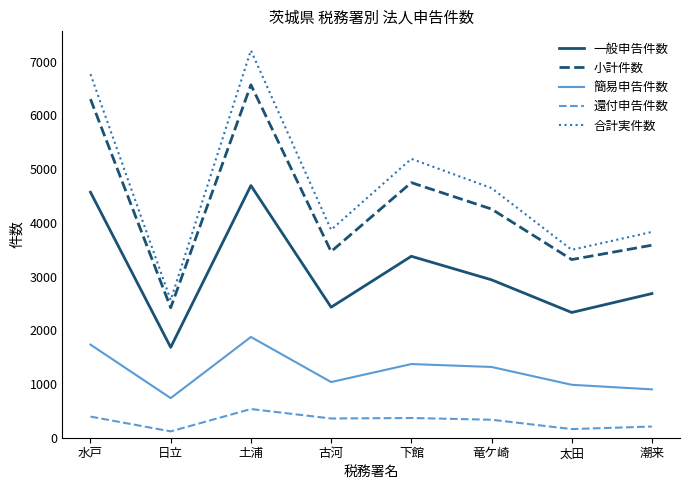

What is the difference between the highest and lowest values at 土浦?

6675